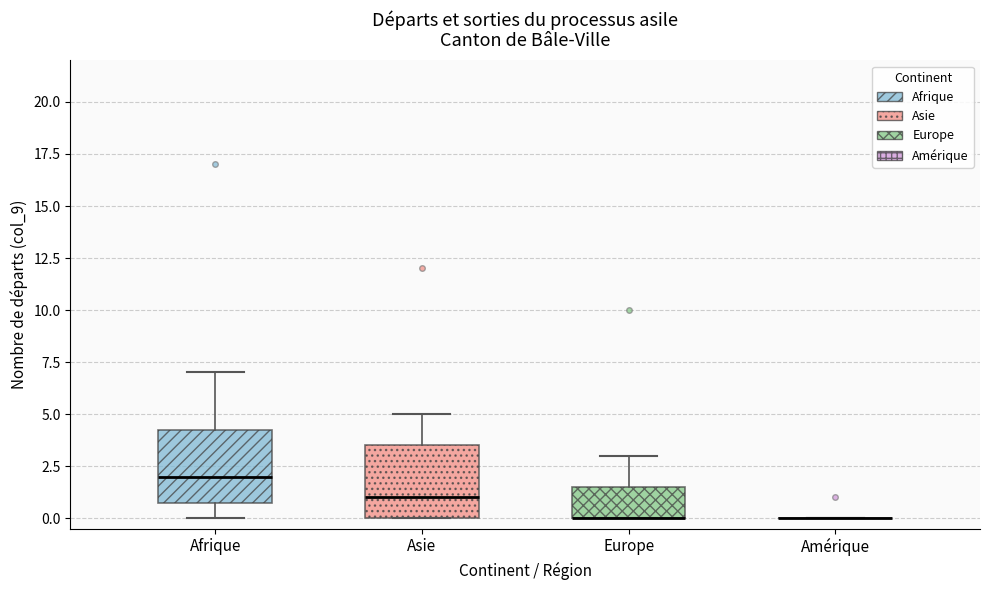

Reading left to right, transcribe this box plot: for each box, give where its median line is, the range the box spans, and where its two whiskers end, as read against the y-axis. The values are not printed on the chart, so give them approximately, as read against the axis.

Afrique: median 2.0, box 1.0 to 4.5, whiskers 0.0 to 7.0
Asie: median 1.0, box 0.0 to 3.5, whiskers 0.0 to 5.0
Europe: median 0.0 (drawn on the box's lower edge), box 0.0 to 1.5, whiskers 0.0 to 3.0
Amérique: box collapsed to a line at 0.0, whiskers 0.0 to 0.0